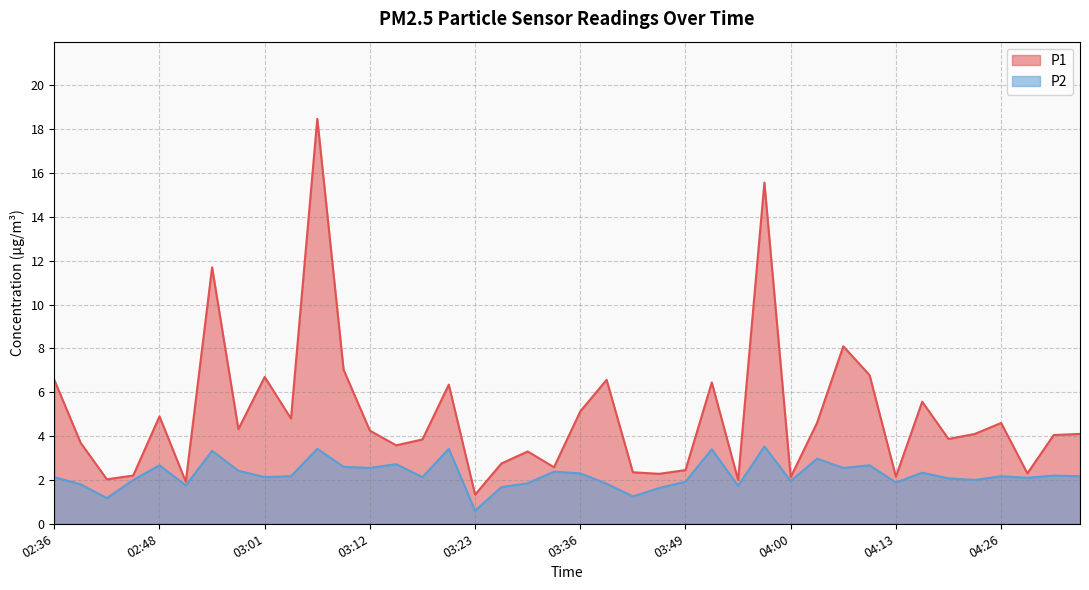

How many lines are shown in the chart?

2